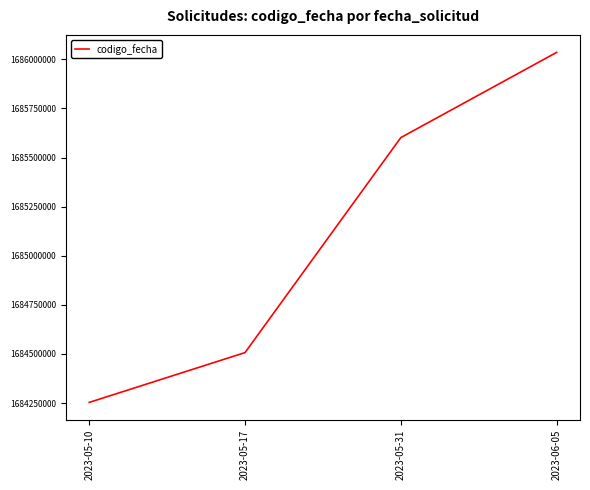

Between 2023-06-05 and 2023-05-10, which is larger?

2023-06-05